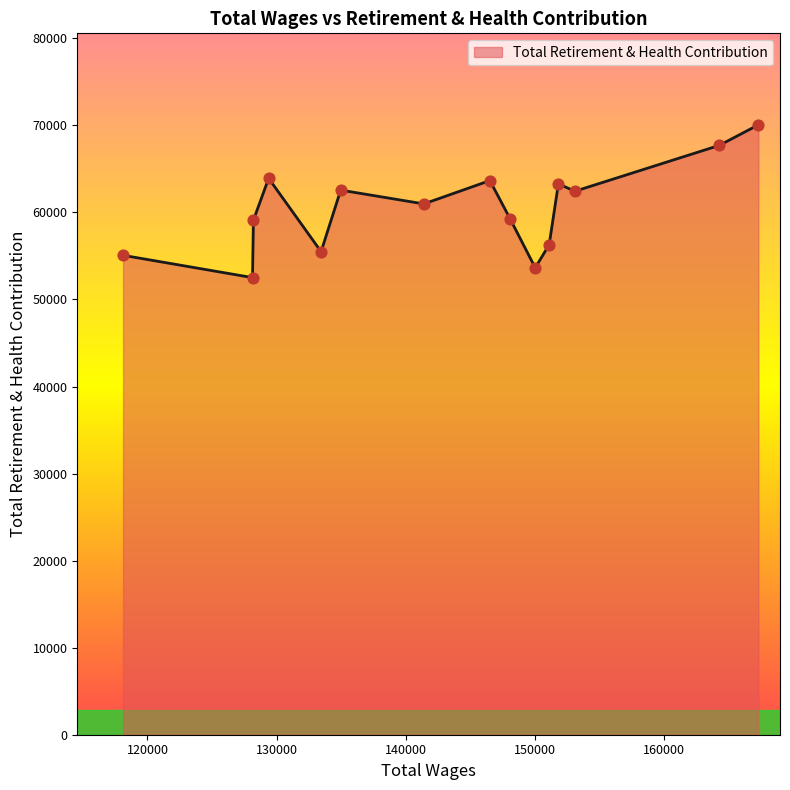

What is the minimum value shown in the chart?

52510